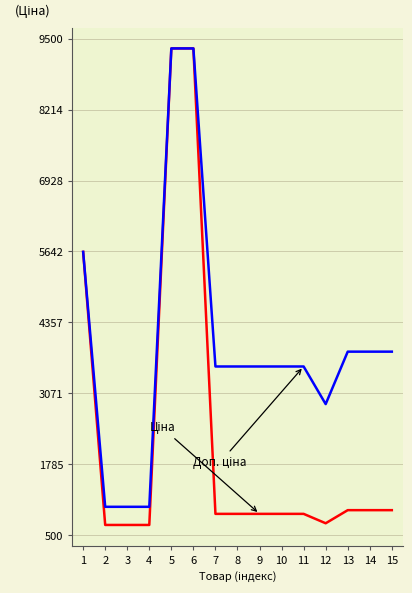

What is the spread (max minus min) of values at 4?

328.7